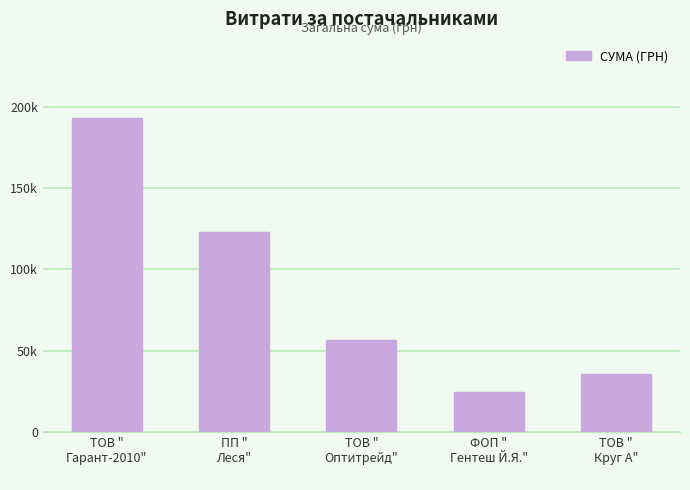

Which has a higher value, ТОВ "
Гарант-2010"
 or ПП "
Леся"
?

ТОВ "
Гарант-2010"
